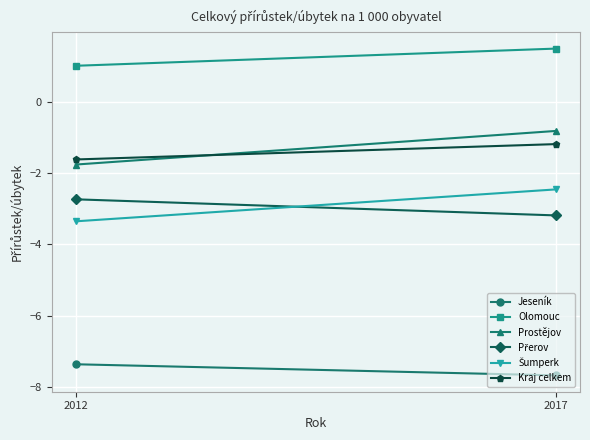

What is the total value across all series at 2017?

-13.8